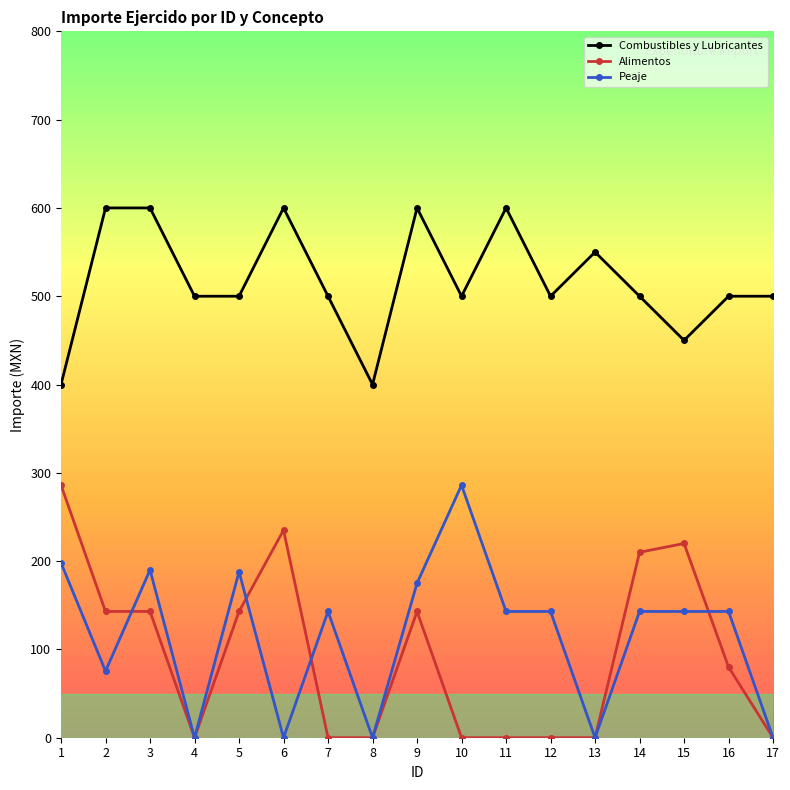

True or false: Combustibles y Lubricantes and Alimentos cross at least once.

False